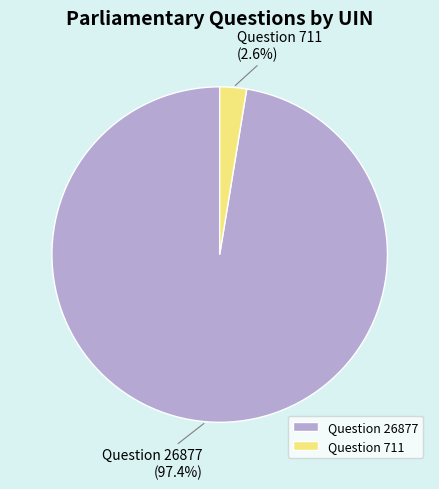

Combined, what portion of the pie is Question 26877 and Question 711?

100.0%